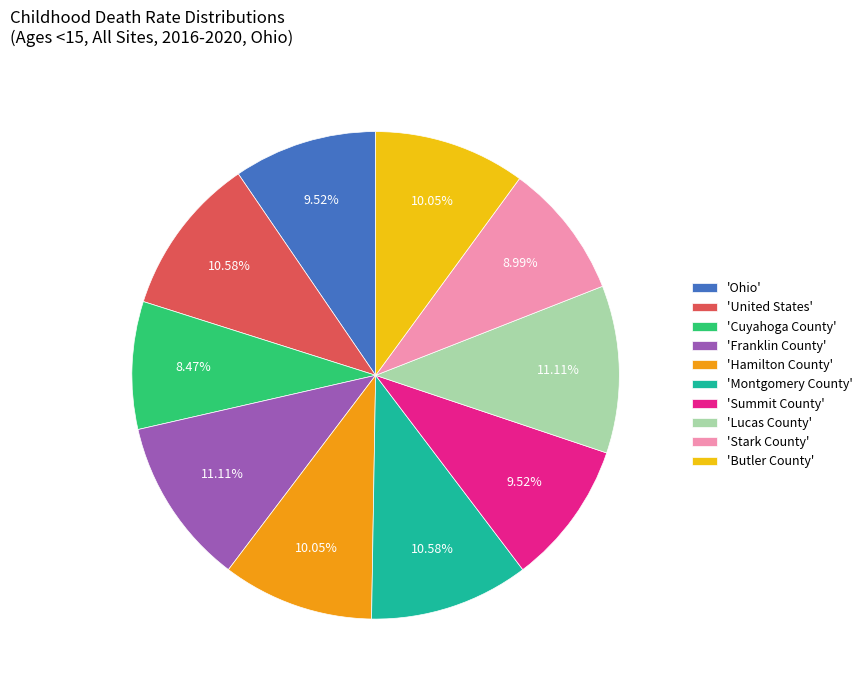

Is there a majority slice in this chart?

No